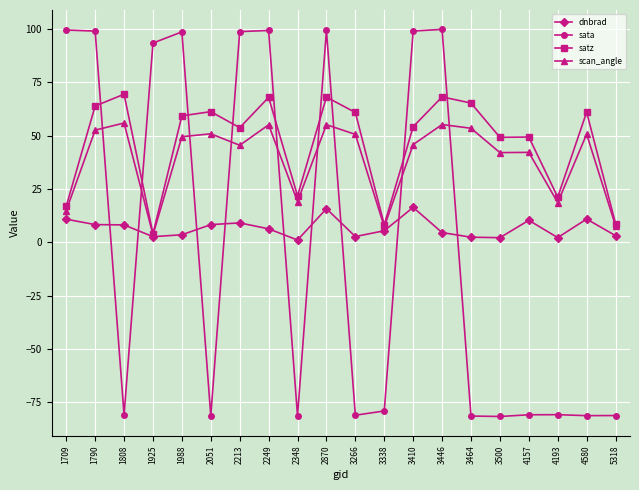

Which series has the largest total across all categories?

satz